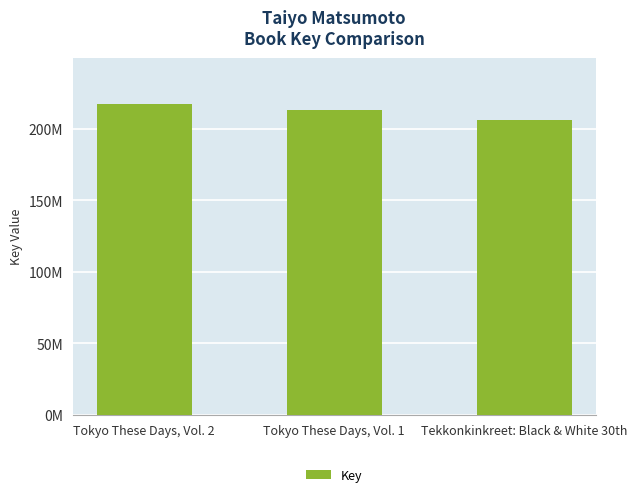

Reading right to left, what are all the values shown in this chart?

206245691	213358596	217216013